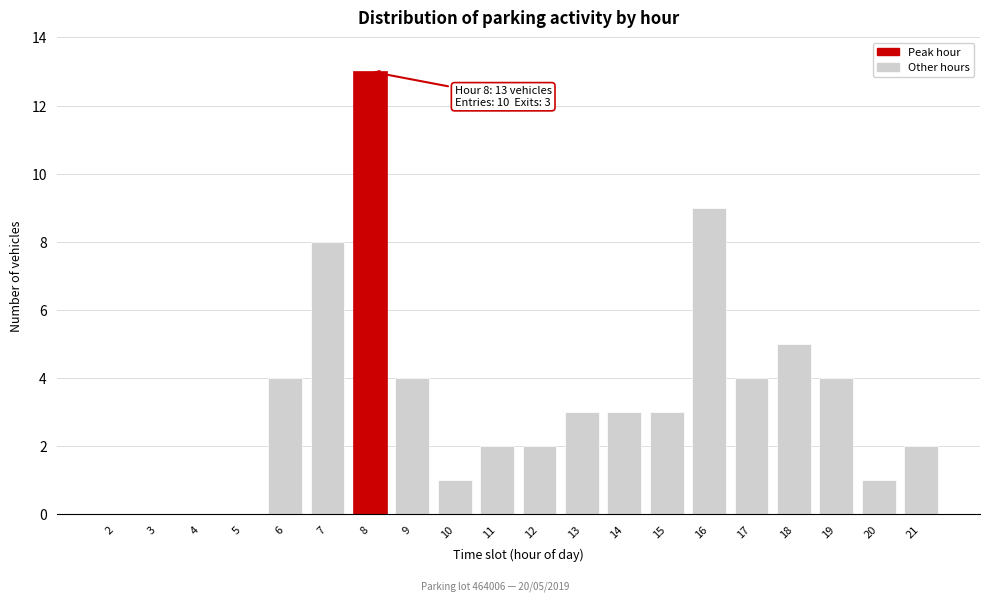

Reading right to left, transcribe all the data shown in this chart.

21=2	20=1	19=4	18=5	17=4	16=9	15=3	14=3	13=3	12=2	11=2	10=1	9=4	8=13	7=8	6=4	5=0	4=0	3=0	2=0